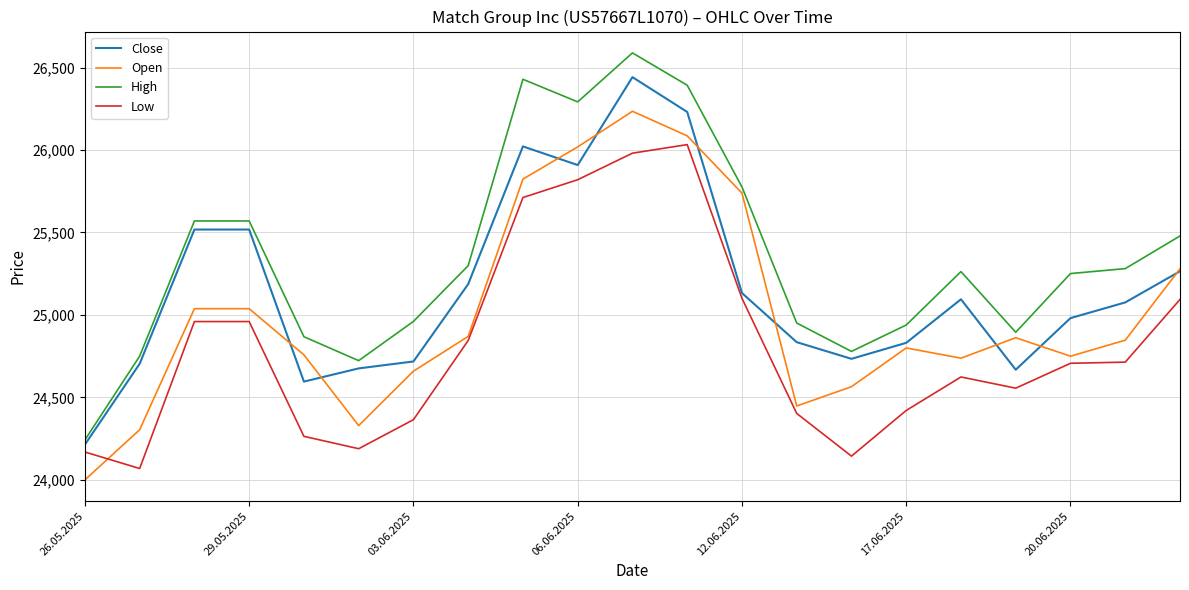

Which series has the largest range (max minus min)?

High